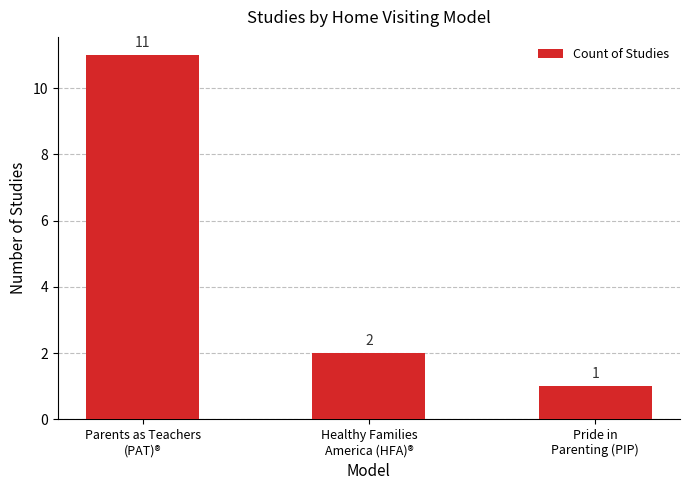

What is the label of the 2nd bar from the right?

Healthy Families
America (HFA)®